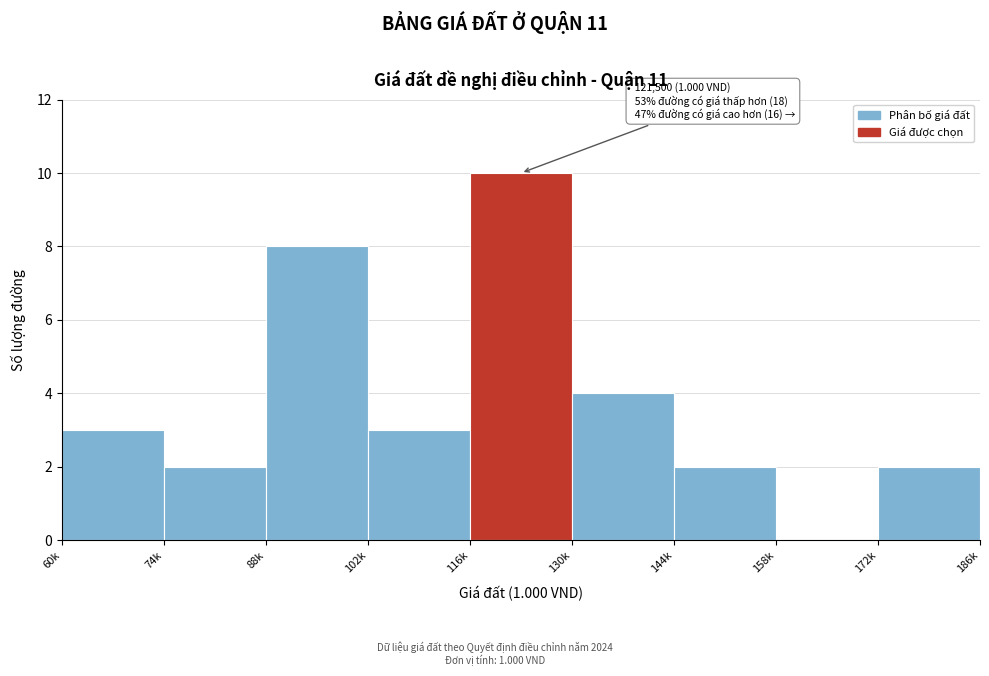

Reading left to right, what are all the values shown in this chart?

60k=3	74k=2	88k=8	102k=3	116k=10	130k=4	144k=2	158k=0	172k=2